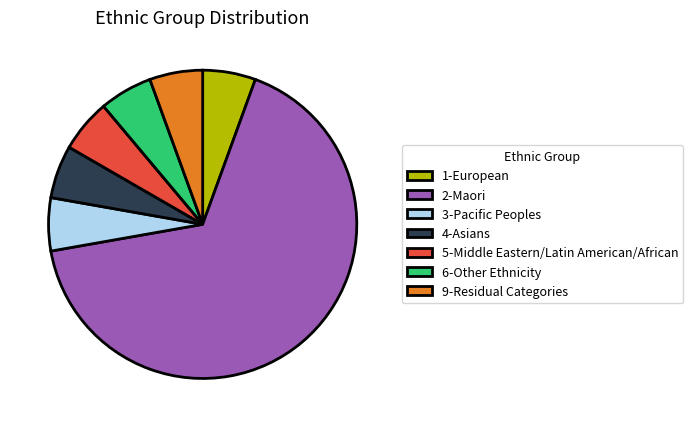

Is it true that 6-Other Ethnicity is 1% of the pie?

False